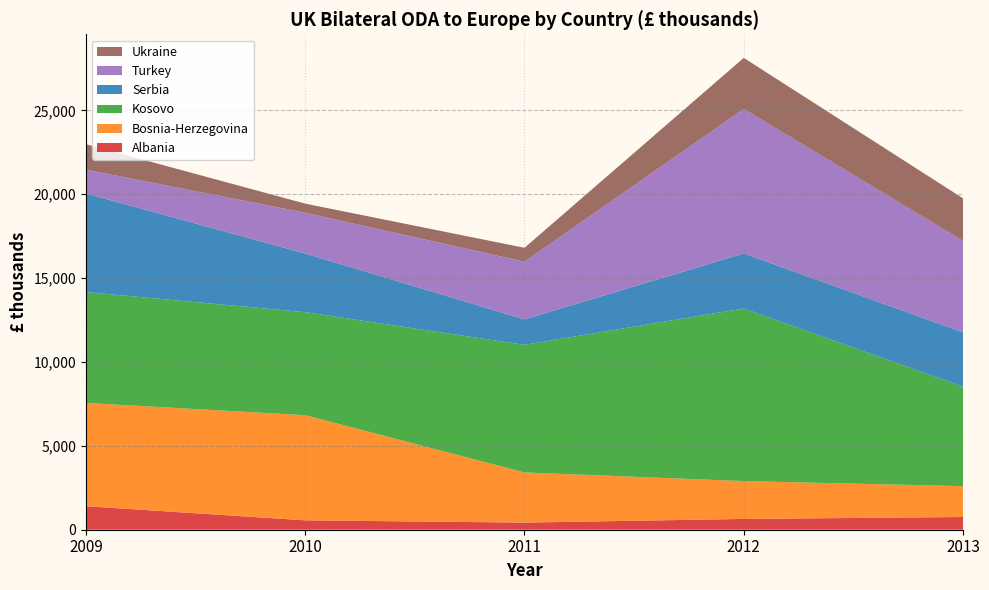

Reading left to right, transcribe all the data shown in this chart.

Albania: 2009=1402	2010=560	2011=425	2012=643	2013=759
Bosnia-Herzegovina: 2009=6156	2010=6268	2011=2990	2012=2256	2013=1839
Kosovo: 2009=6609	2010=6142	2011=7607	2012=10291	2013=5932
Serbia: 2009=5875	2010=3498	2011=1517	2012=3280	2013=3234
Turkey: 2009=1423	2010=2429	2011=3438	2012=8617	2013=5454
Ukraine: 2009=1517	2010=543	2011=829	2012=3041	2013=2535